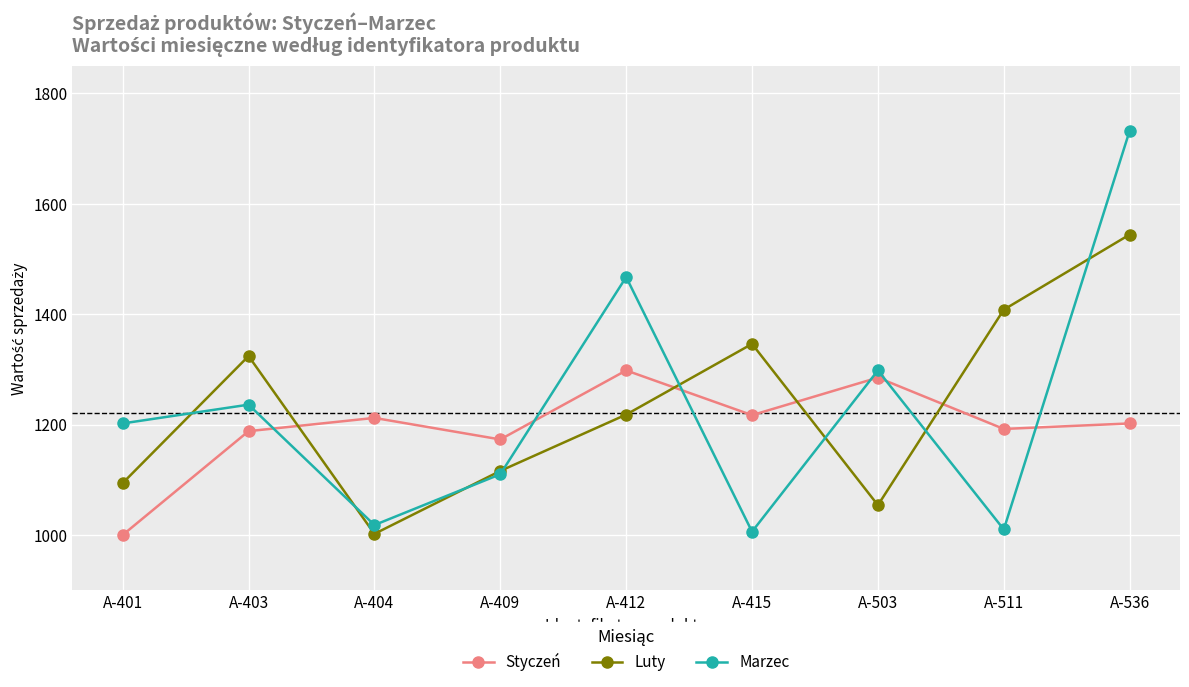

What is the average value of the Luty series?

1234